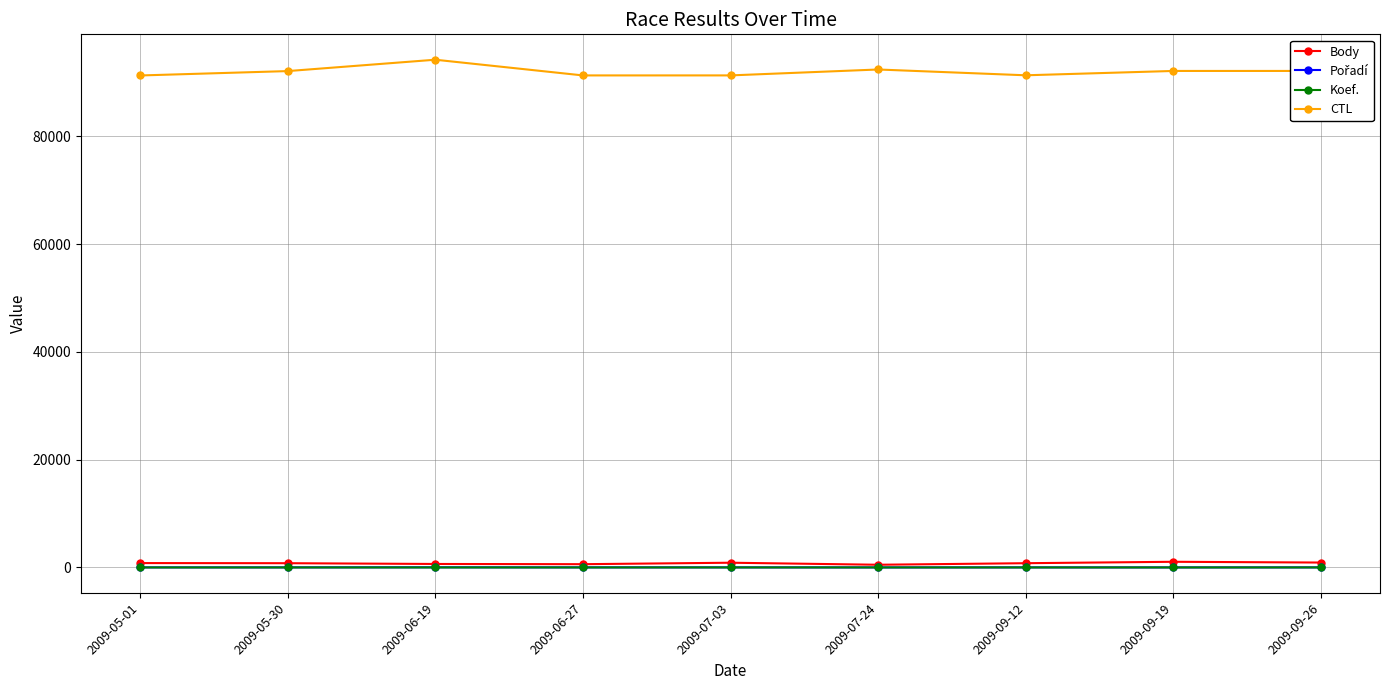

At which category does CTL reach its first local peak?

2009-06-19